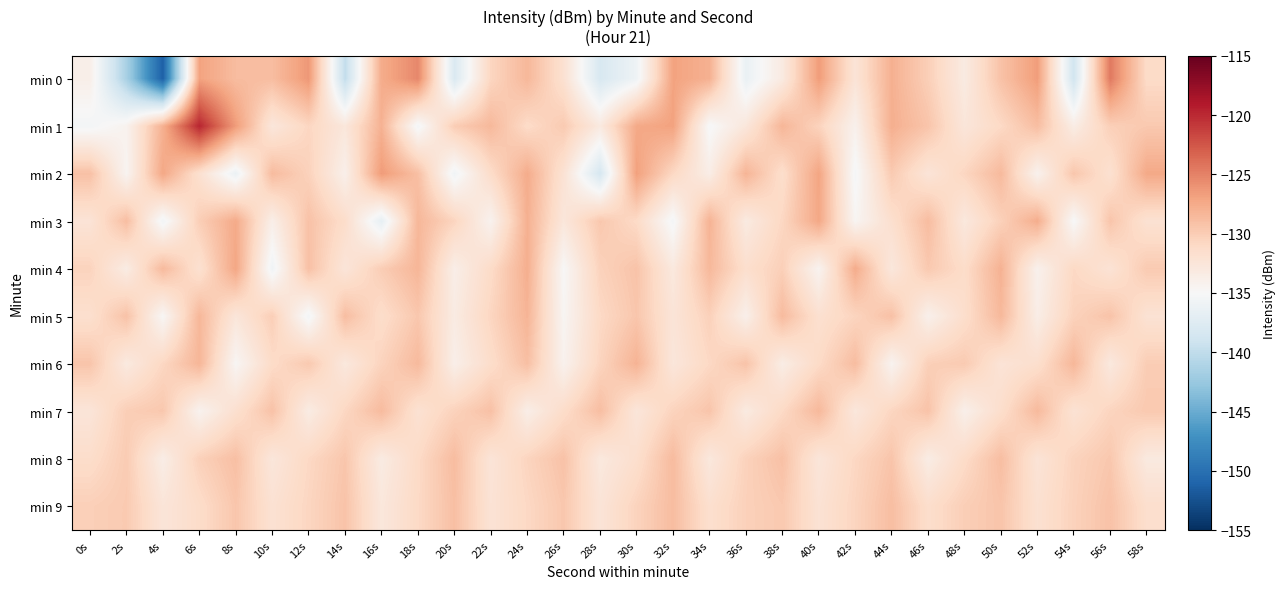

At 38s, list the series in order from largest to smallest.

min 1, min 5, min 8, min 9, min 4, min 3, min 7, min 2, min 0, min 6